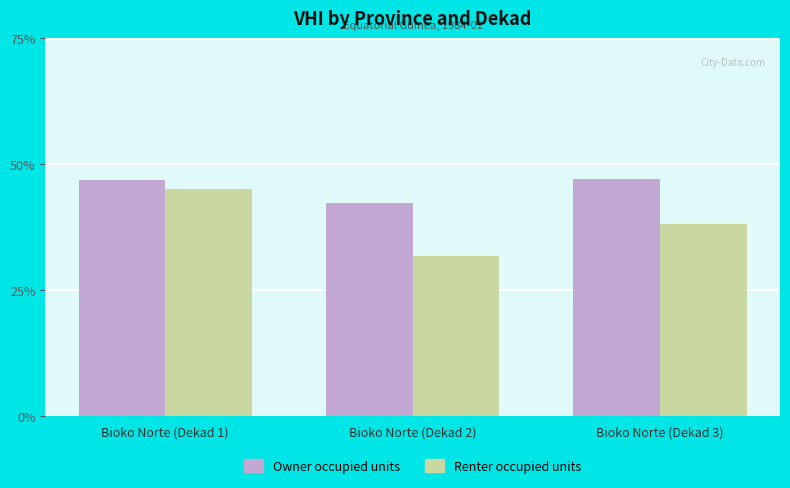

What is the label of the 3rd bar from the left?

Bioko Norte (Dekad 3)